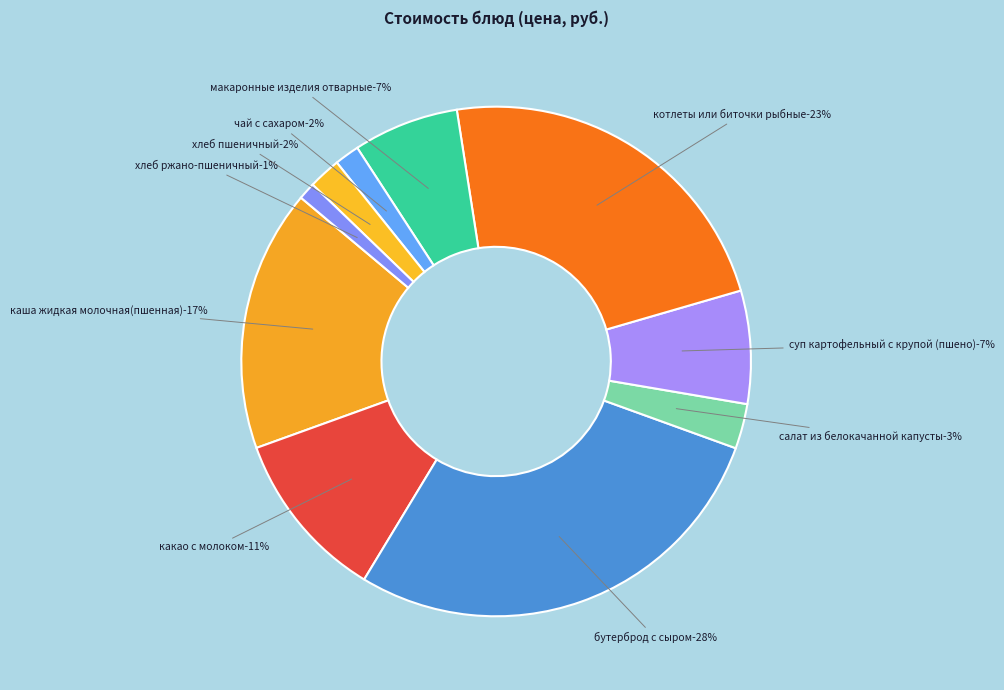

To the nearest percent, what is the difference between the салат из белокачанной капусты and суп картофельный с крупой (пшено) slice percentages?

4%